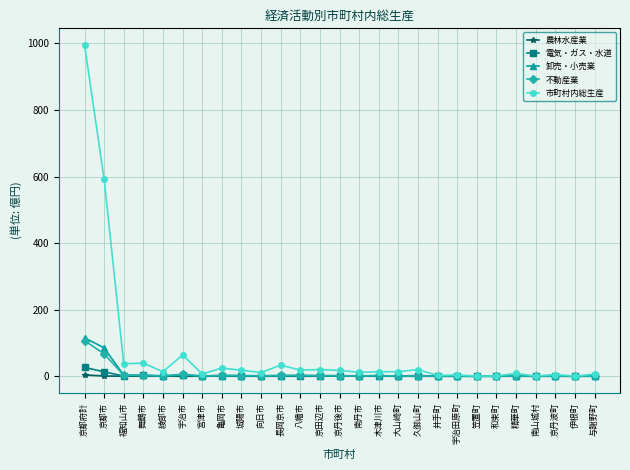

Which series has the largest range (max minus min)?

市町村内総生産